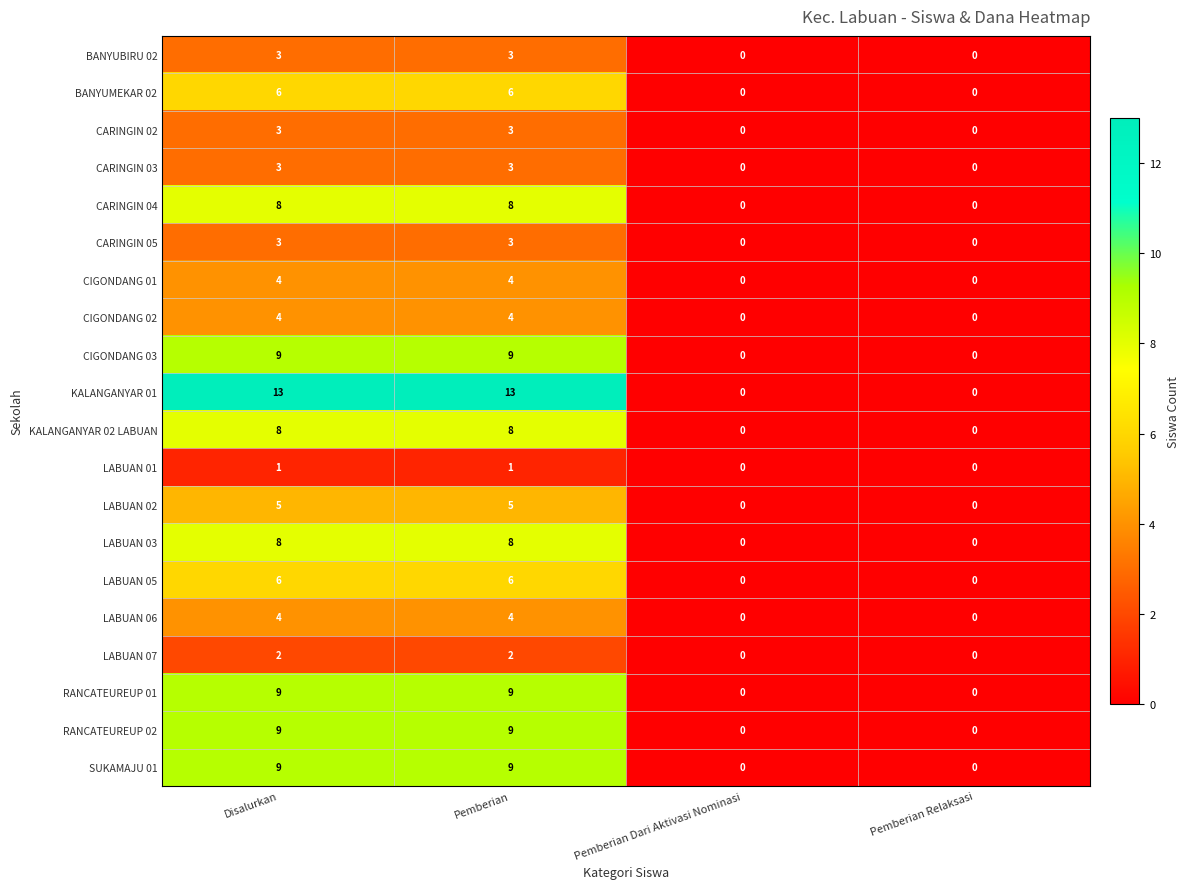

What is the difference between the second highest and minimum values in the CARINGIN 03 series?

3